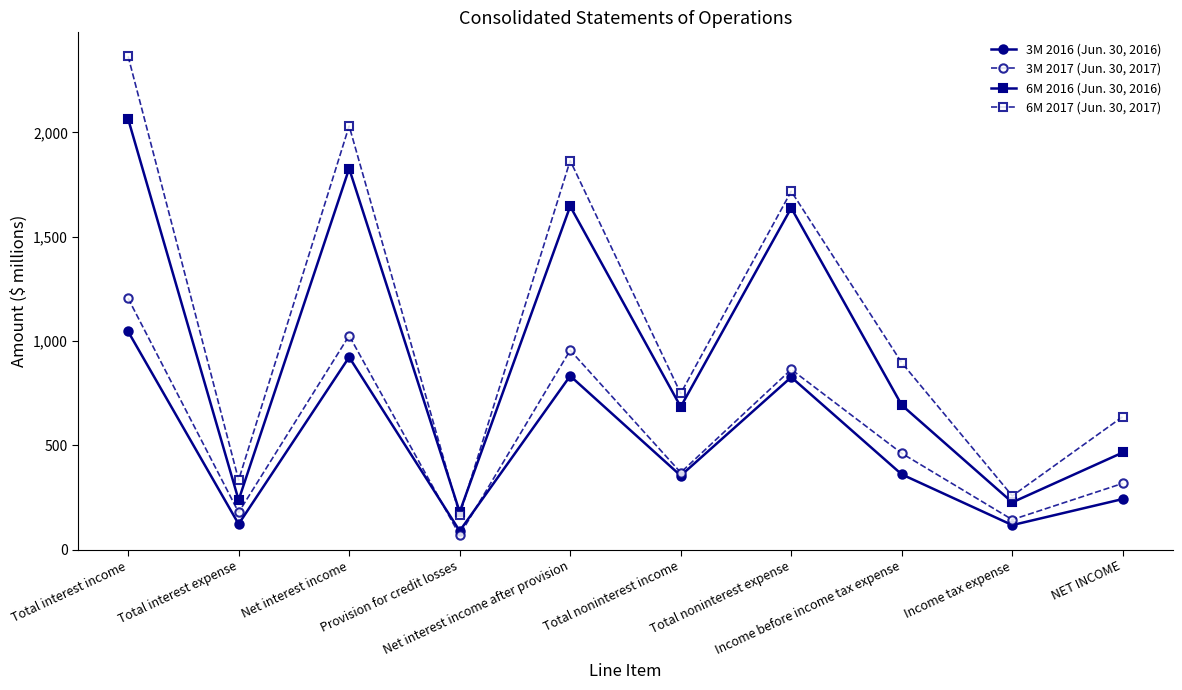

What is the difference between the maximum and second lowest values in the 6M 2017 (Jun. 30, 2017) series?

2107